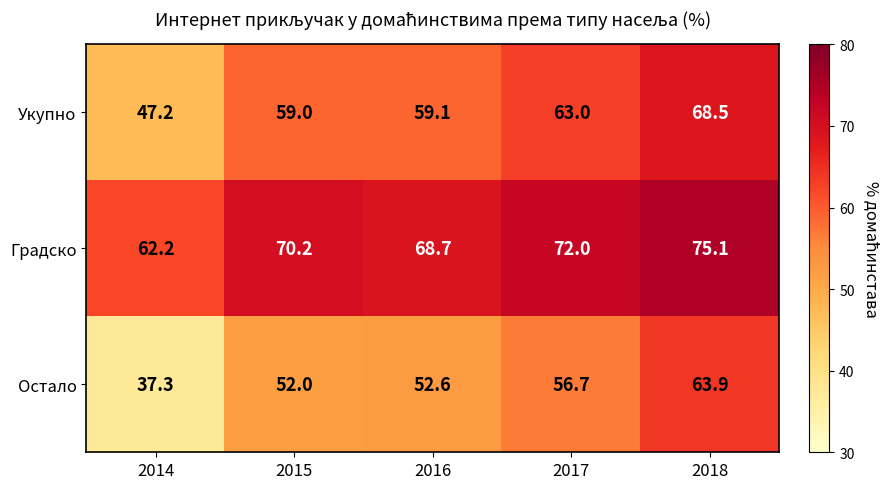

Rank the series at 2014 from highest to lowest value.

Градско, Укупно, Остало